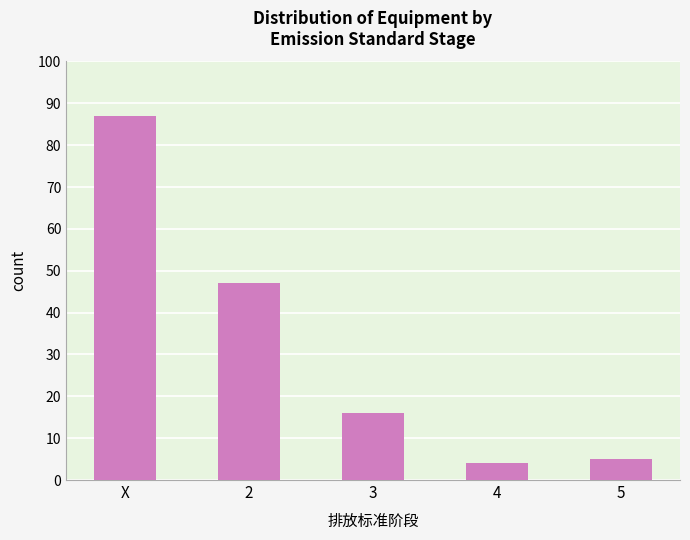

What is the ratio of the value at 4 to the value at 2?

0.1